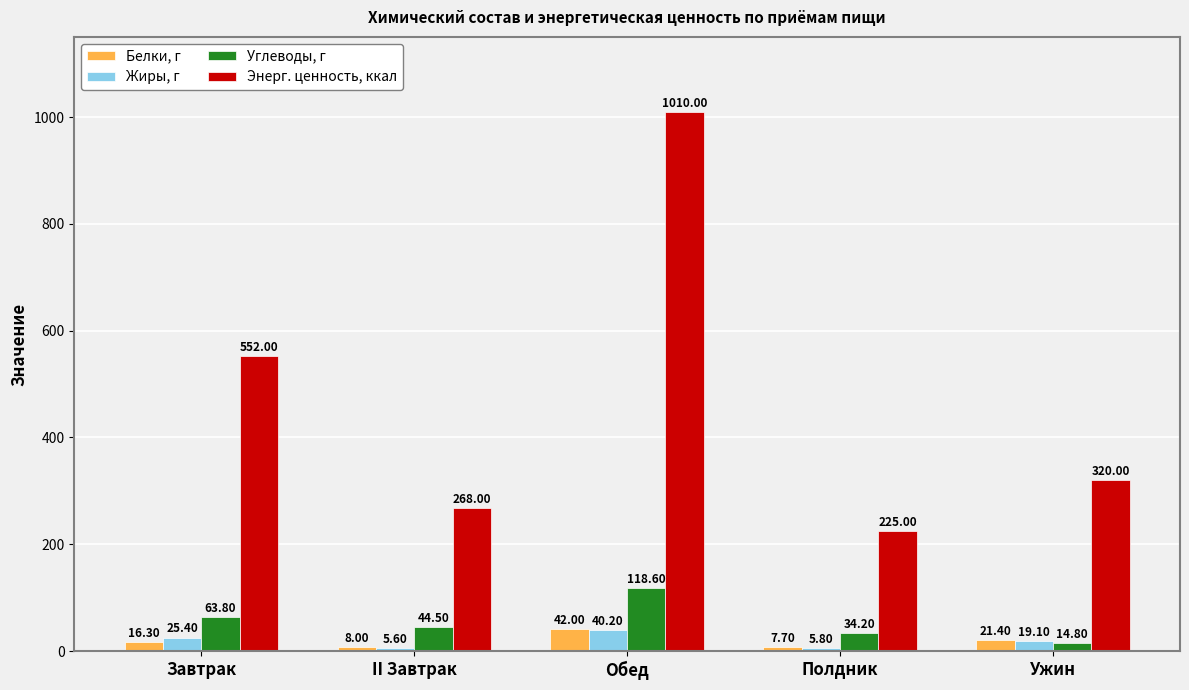

What is the spread (max minus min) of values at Завтрак?

535.7